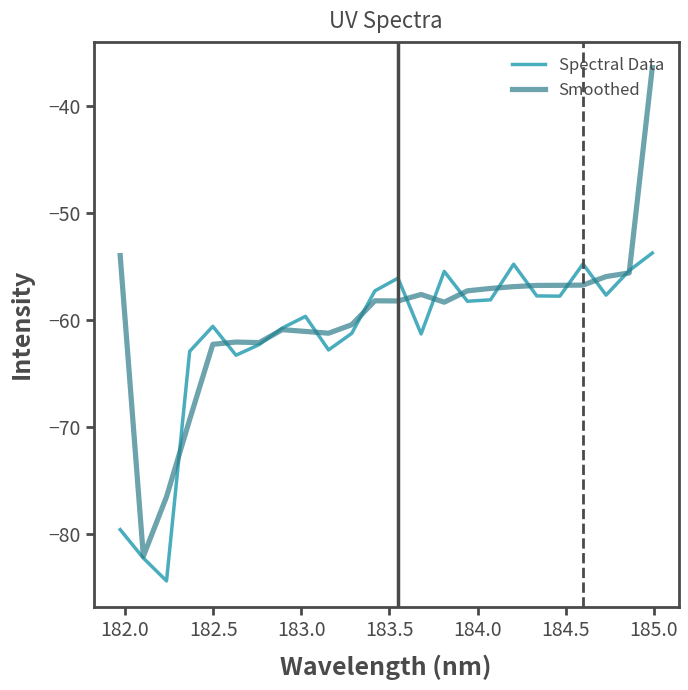

In Spectral Data, how many points are lower than both neighbors (excluding endpoints)?

7